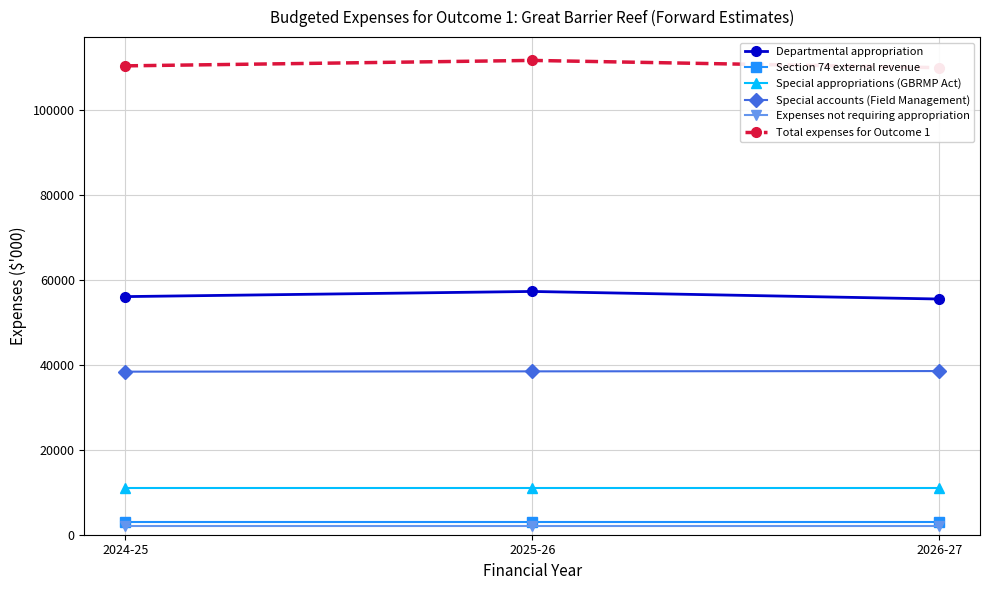

What is the sum of all Expenses not requiring appropriation values?

5853